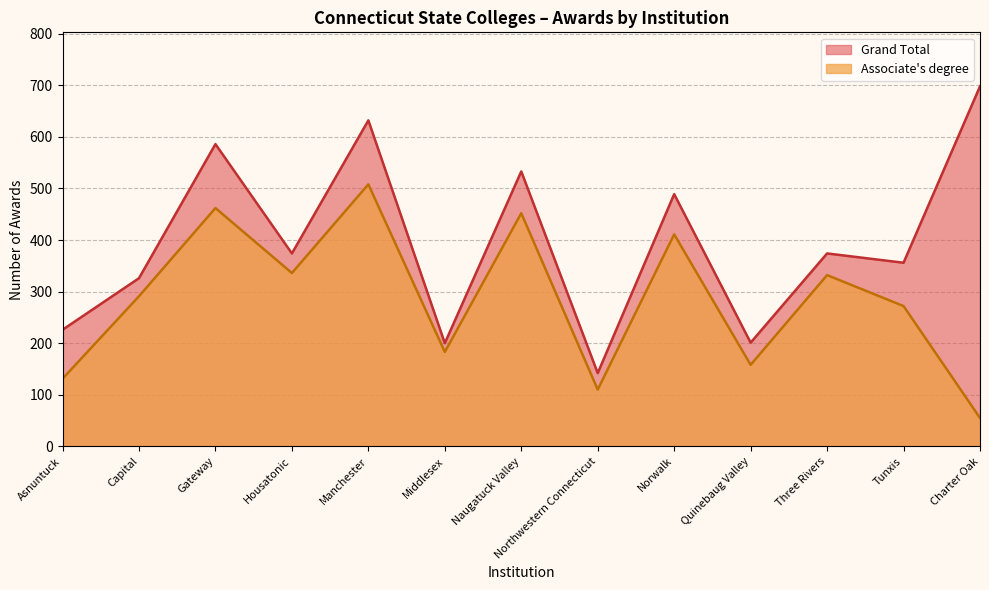

True or false: Grand Total and Associate's degree cross at least once.

False